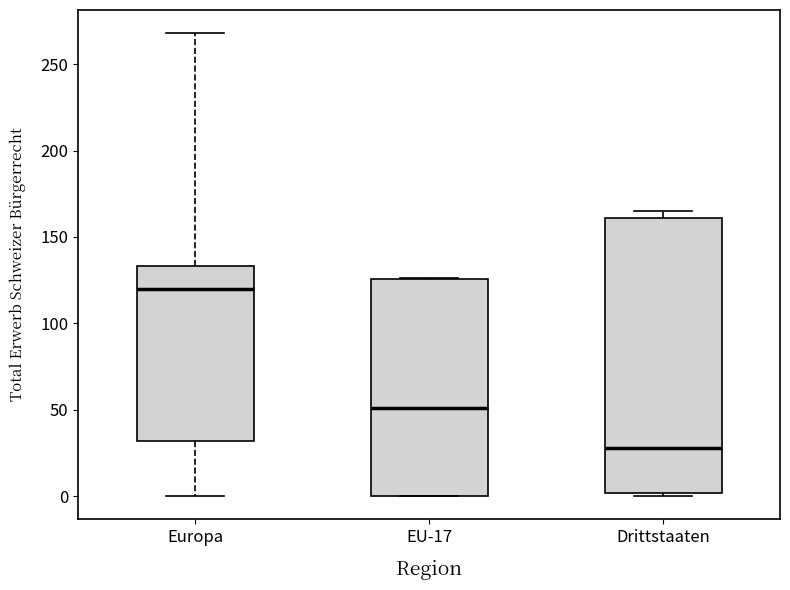

Which box is the tallest, from its lower edge to its upper edge?

Drittstaaten